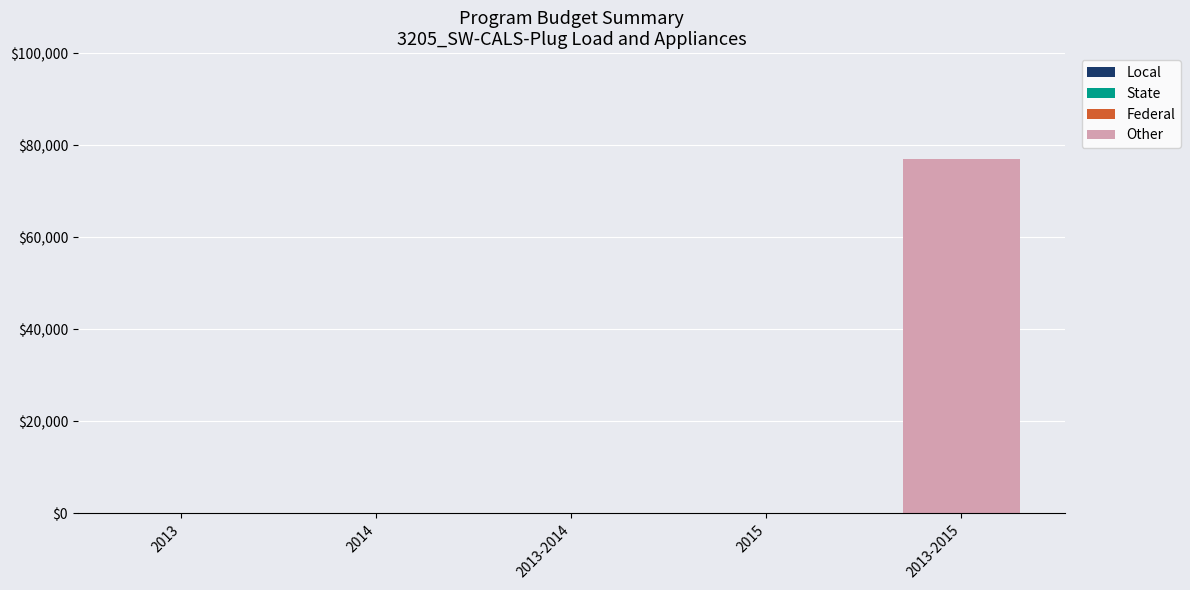

What is the sum of the values at 2013-2014 and 2013-2015?

77072.7